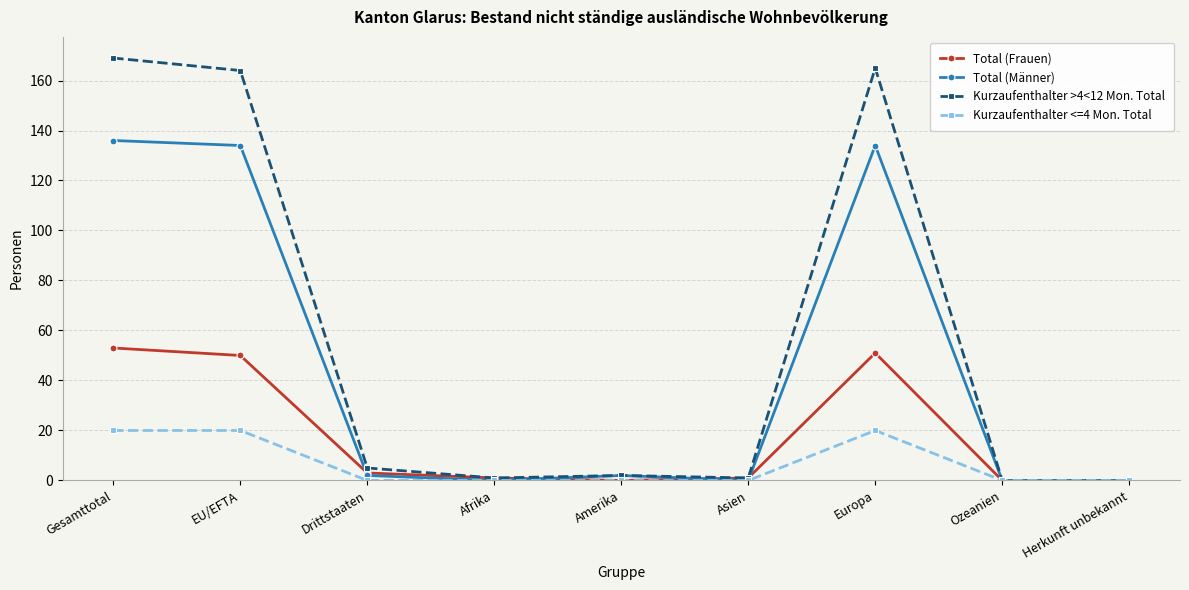

Which series has the widest spread of values?

Kurzaufenthalter >4<12 Mon. Total